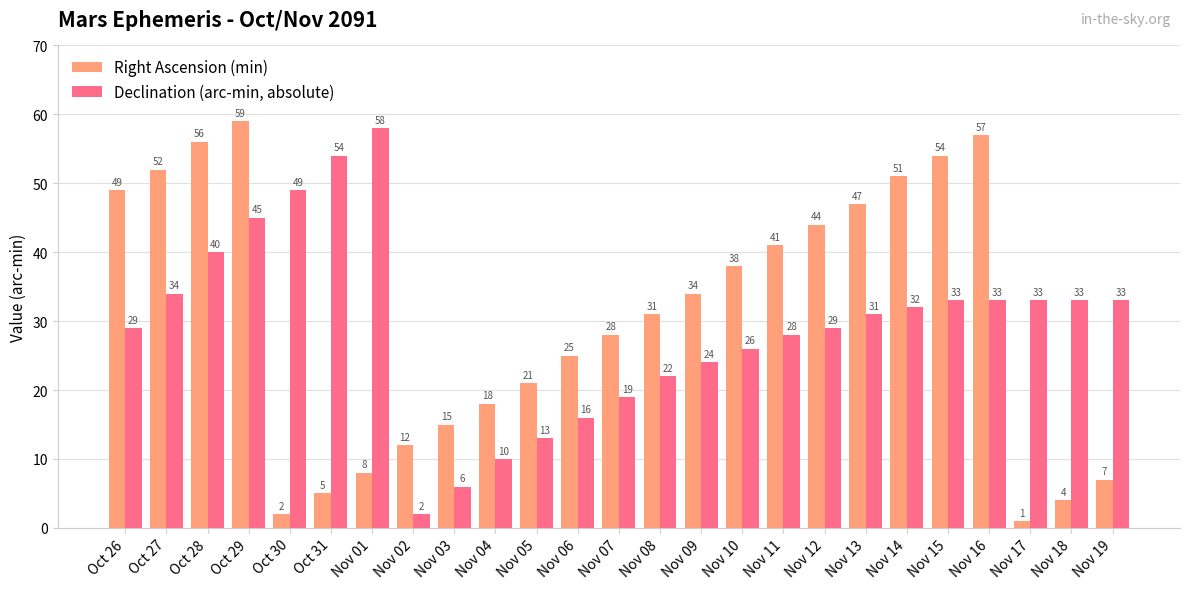

At which category does the chart reach its minimum across all series?

Nov 17